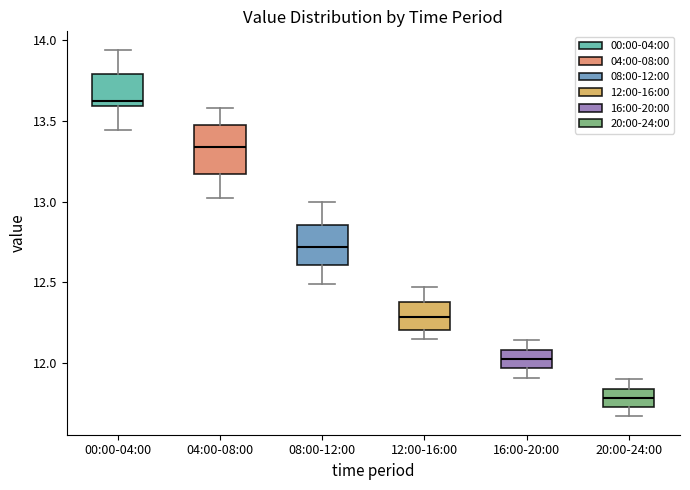

Where does the median line of the box for 04:00-08:00 sit on the y-axis? The values are not printed on the chart, so give them approximately, as read against the axis.

13.35